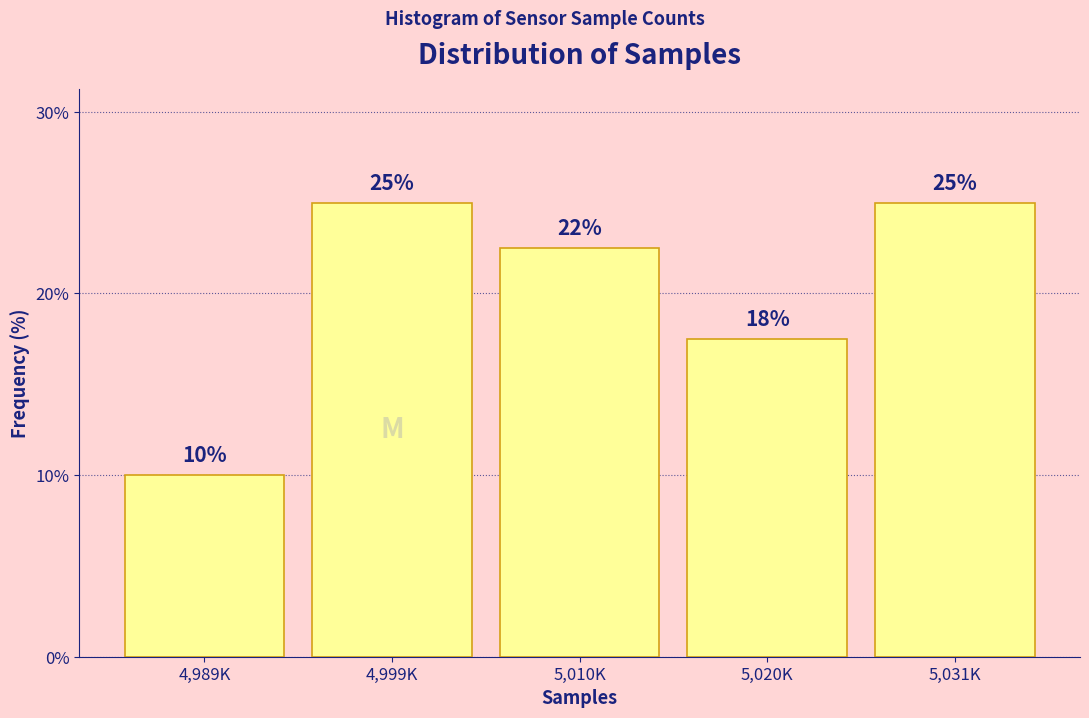

At which label is the value closest to 17?

5,020K